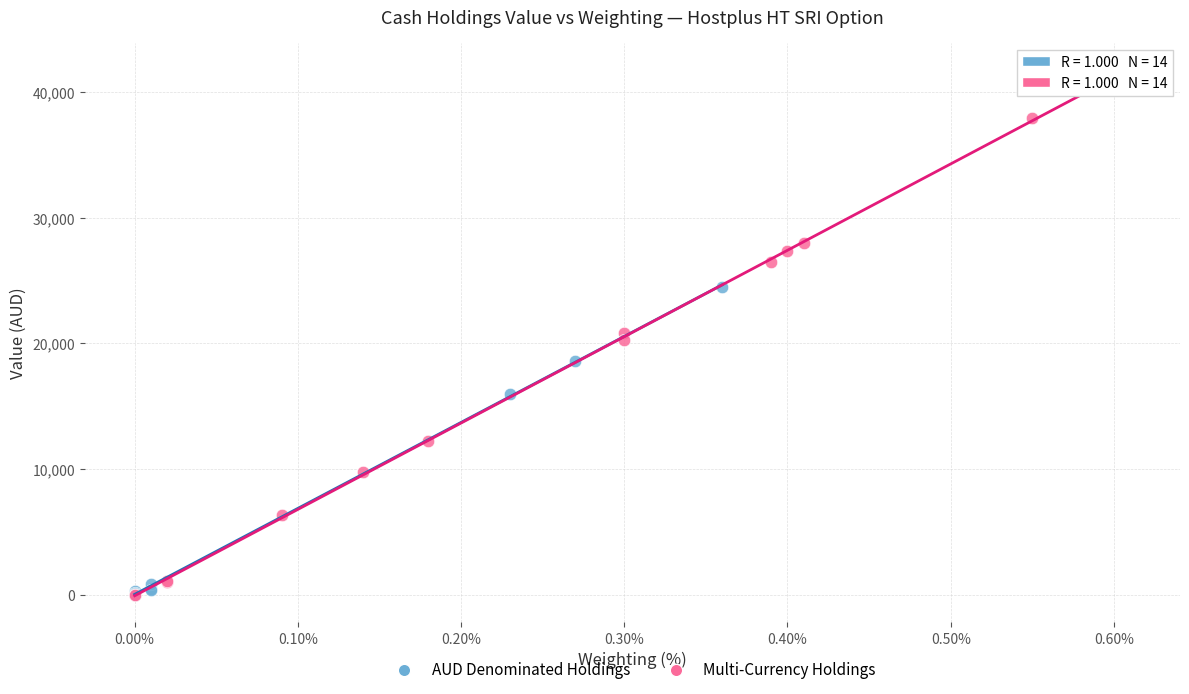

Which series has the widest spread of Y values?

Multi-Currency Holdings